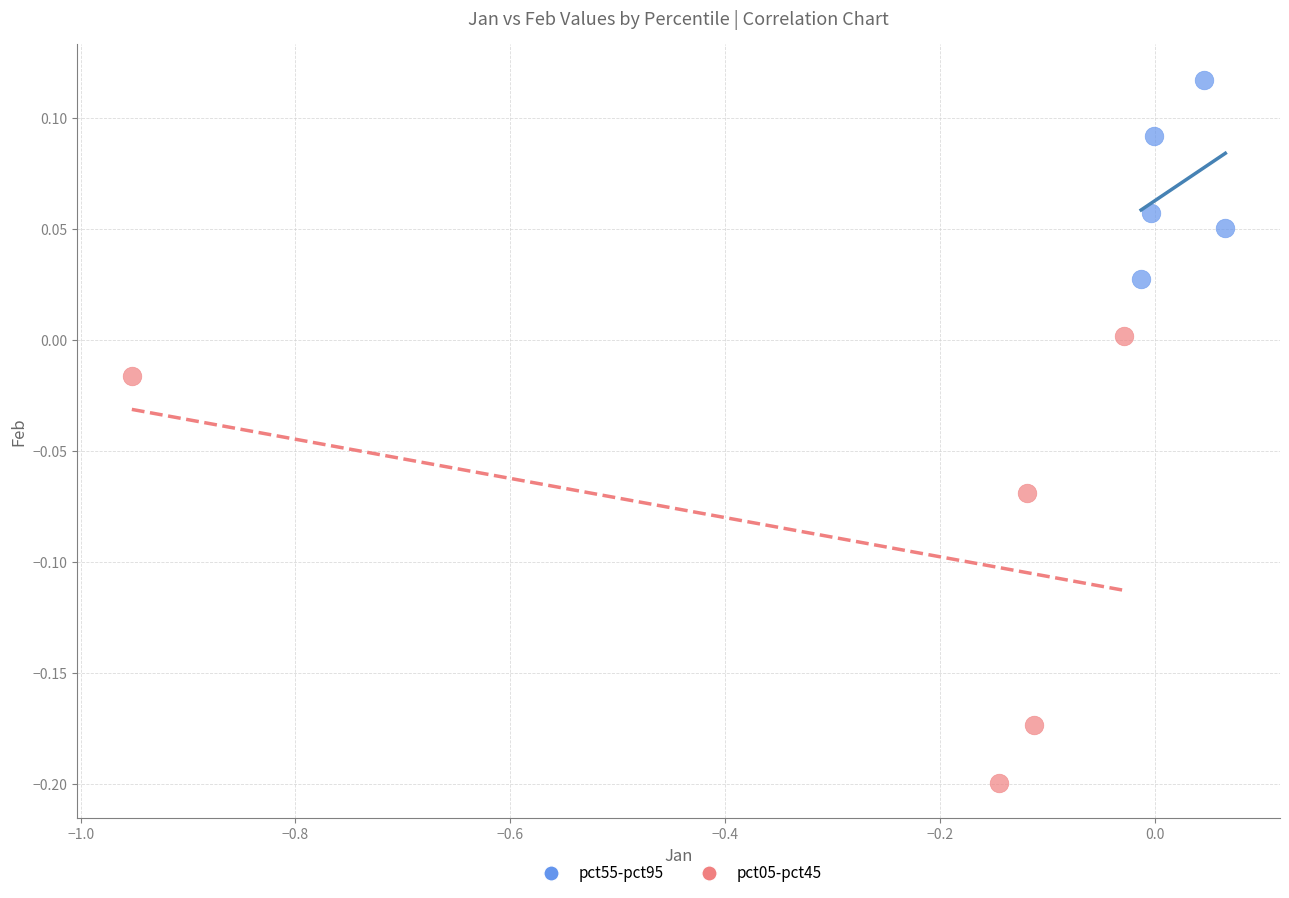

Which series reaches the maximum Y coordinate?

pct55-pct95